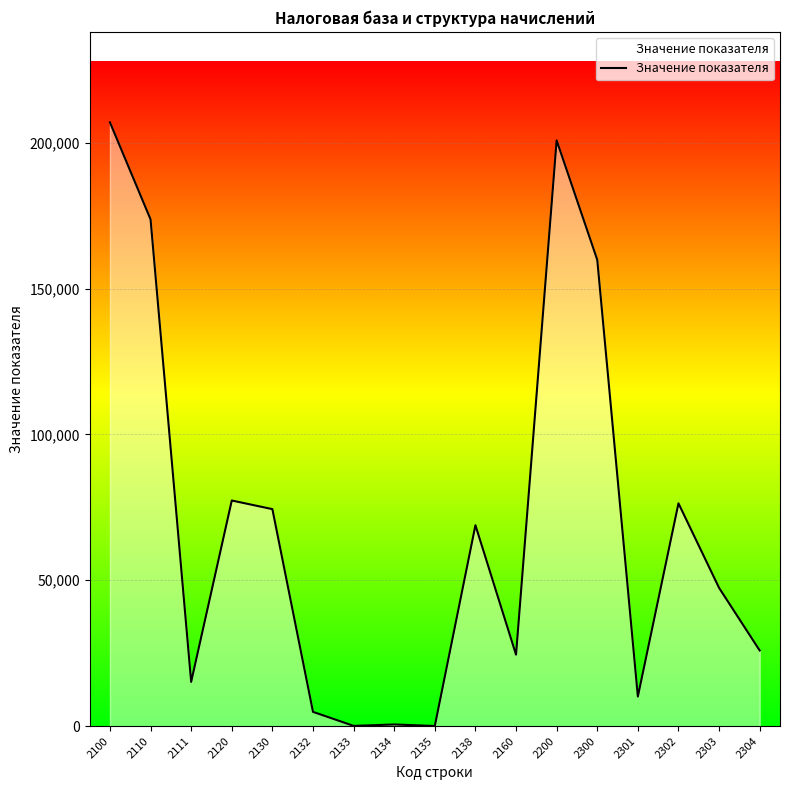

The value at 2138 is 123923. True or false?

False